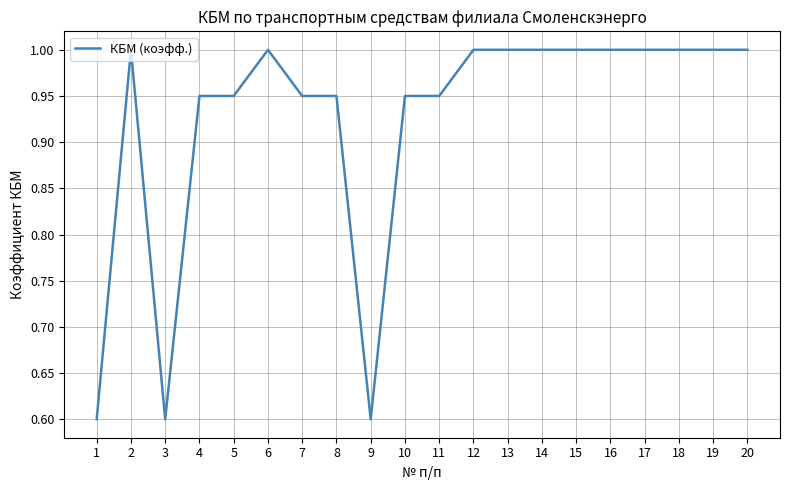

What is the minimum value shown in the chart?

0.6